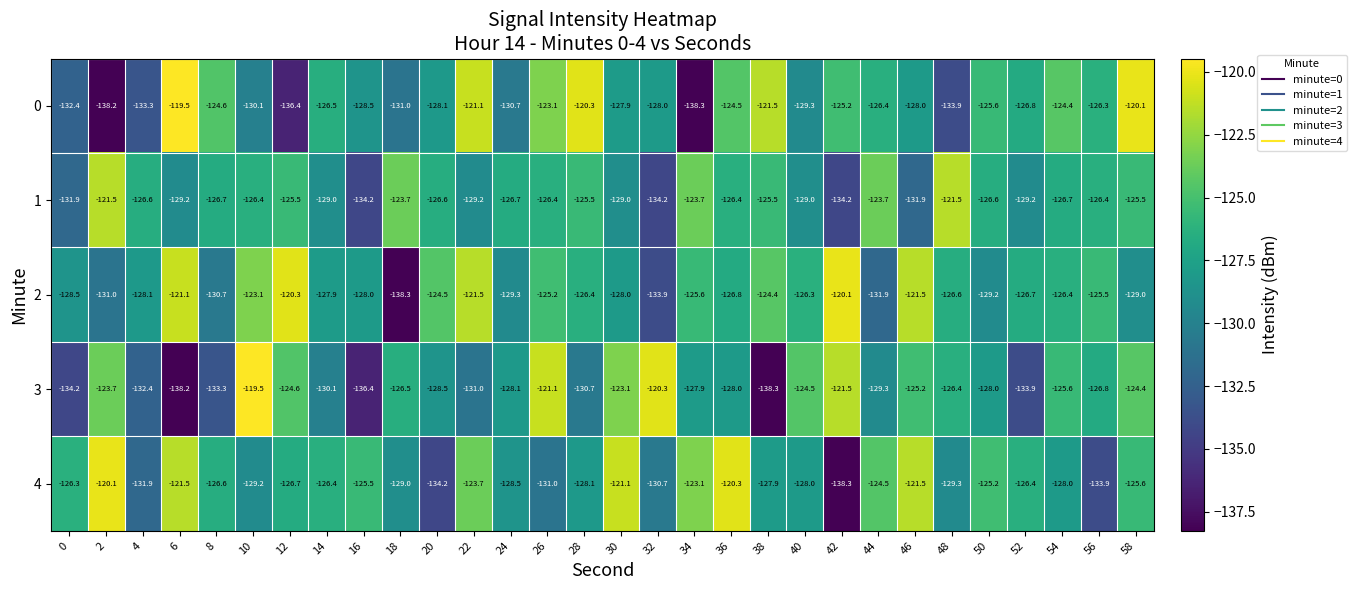

At how many categories does at least one series exceed -136?

30